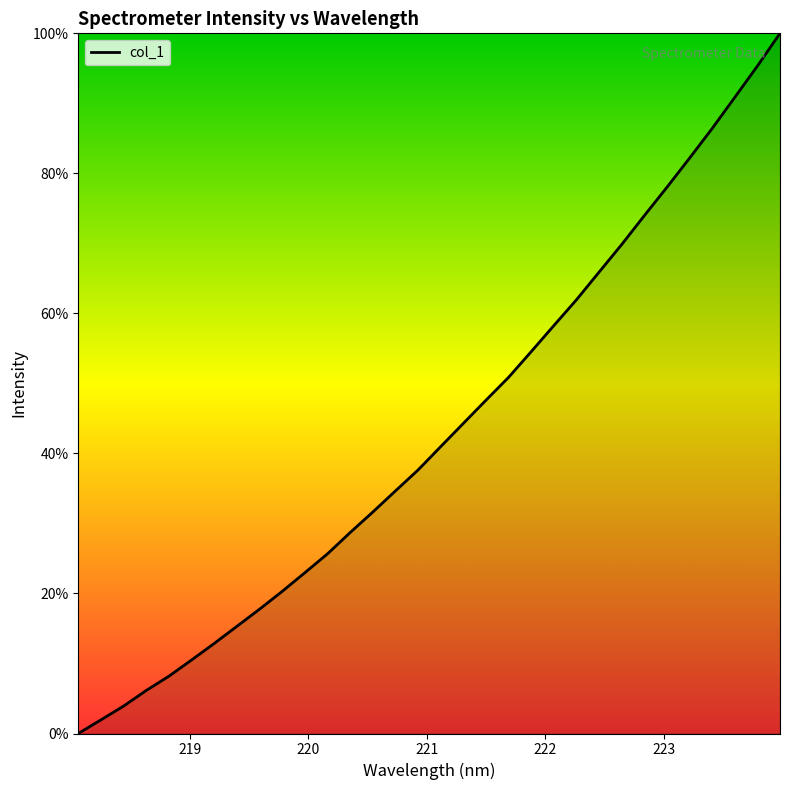

What is the difference between the maximum and minimum values?

100.0